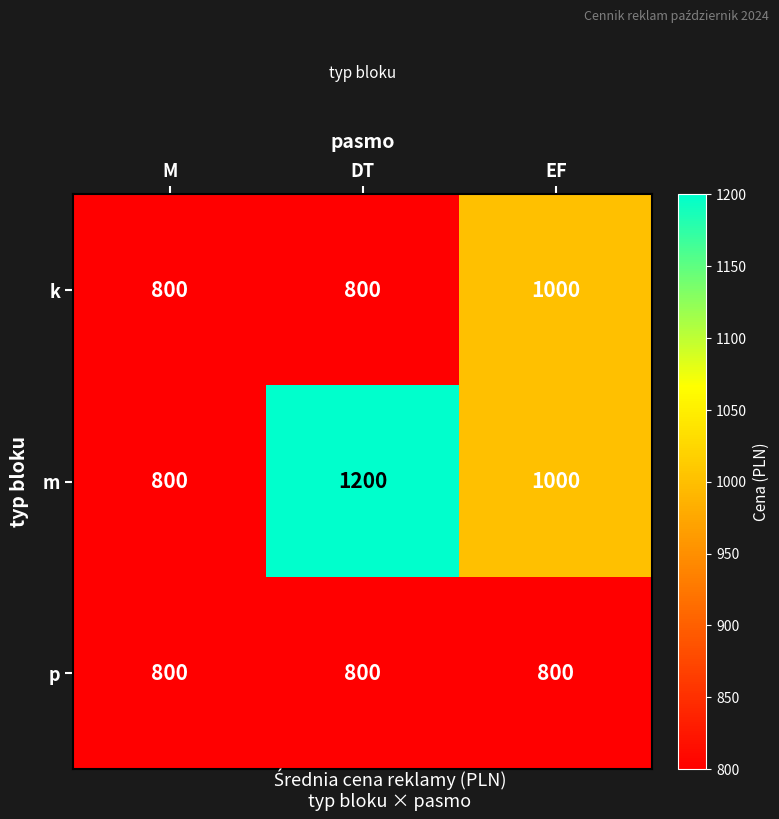

Rank the series by their maximum value, from lowest to highest.

p, k, m